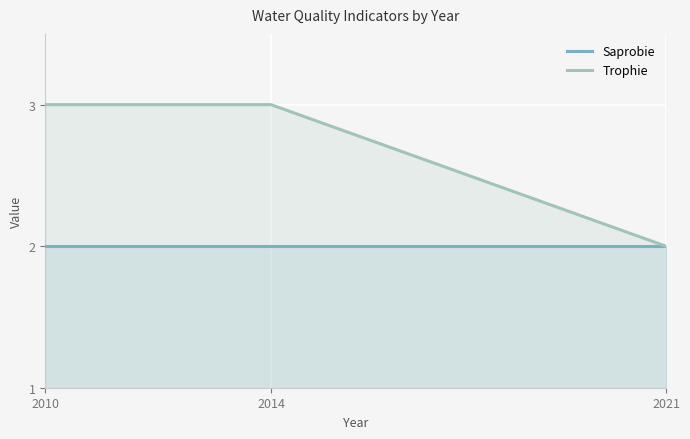

At how many categories does at least one series exceed 2?

2